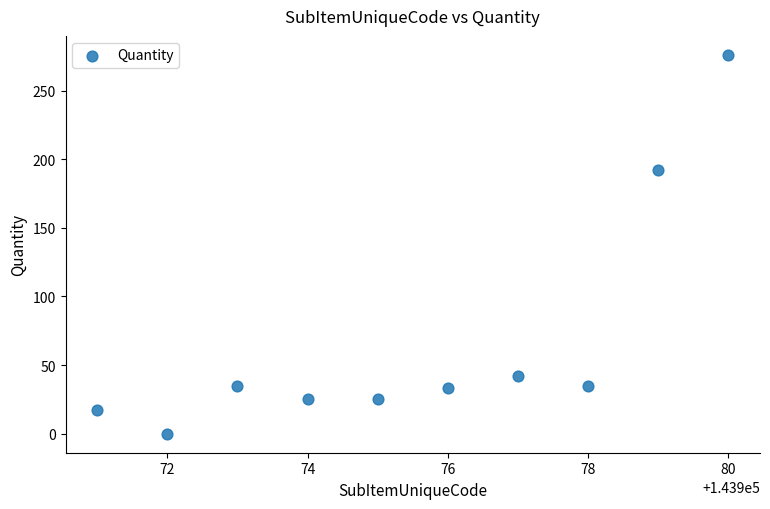

What Y value in the scatter plot is closest to 138?

192